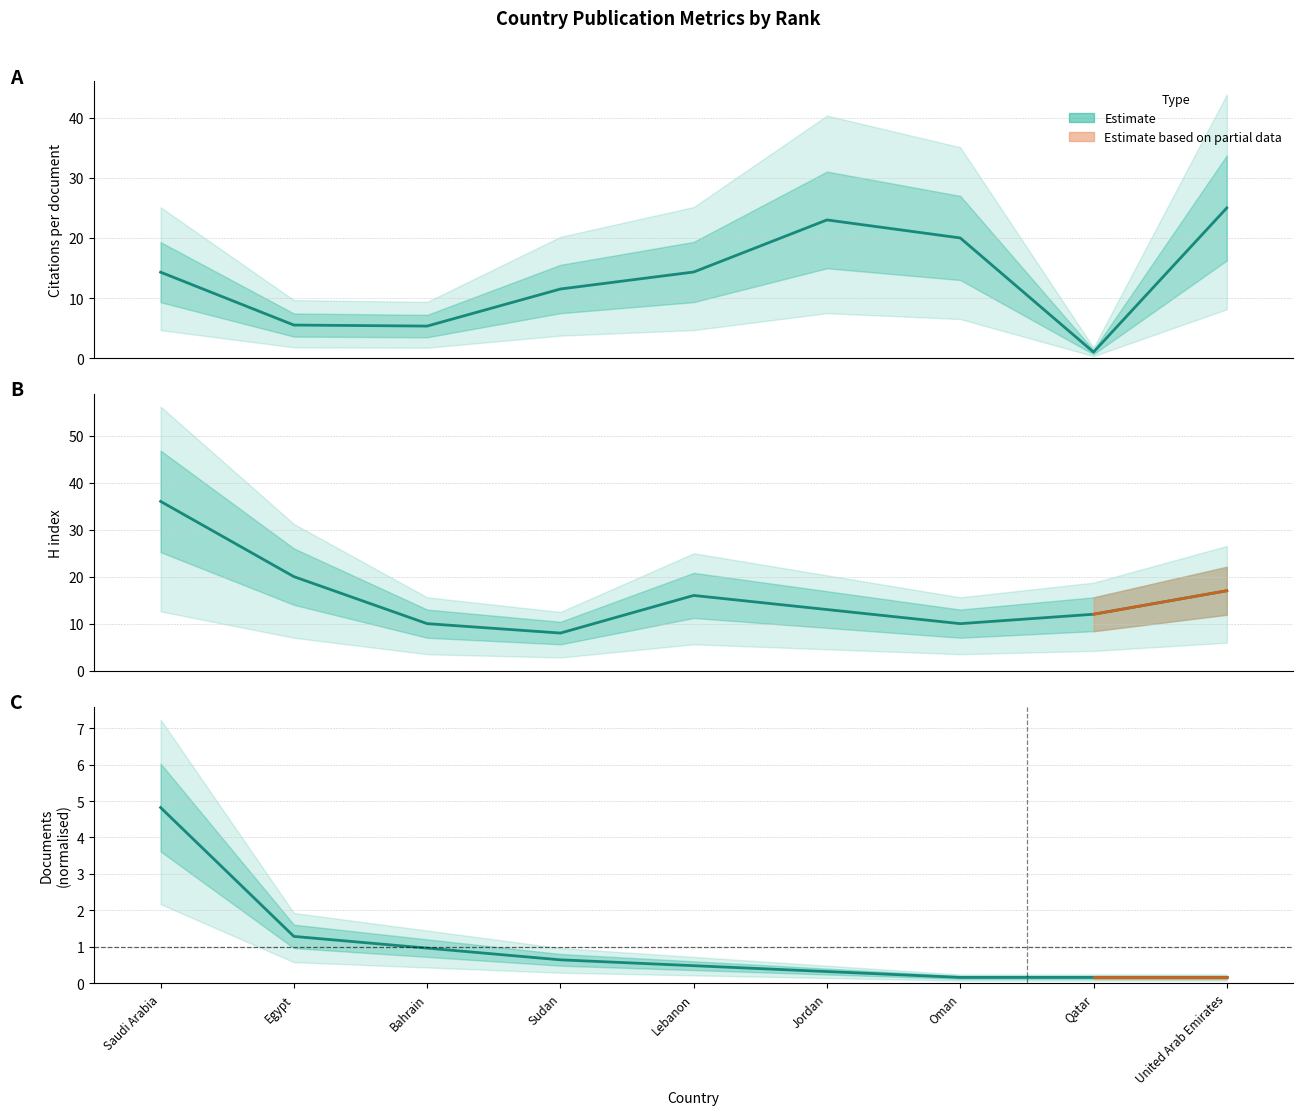

What is the value of the H index point at the 2nd from the left?

20.0